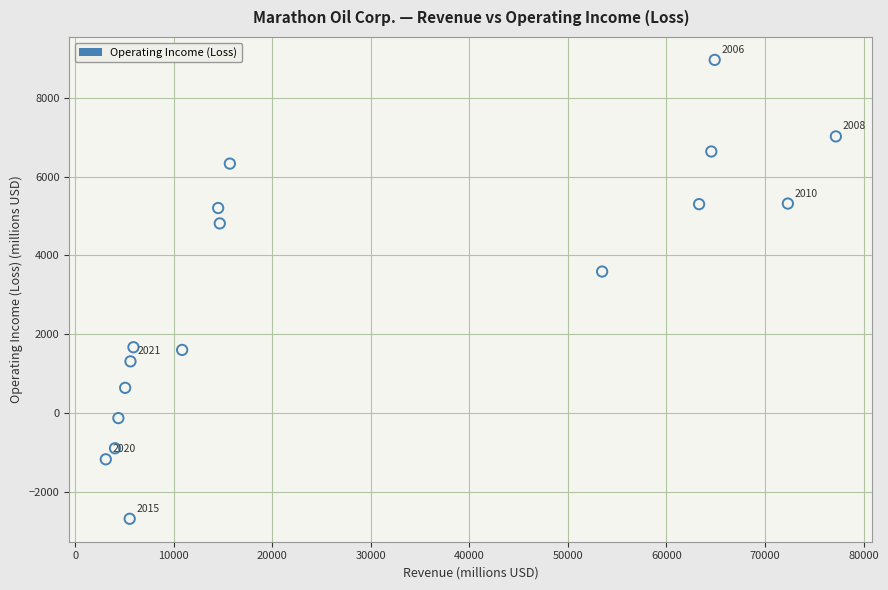

What is the range of X values (max minus min)?

74096